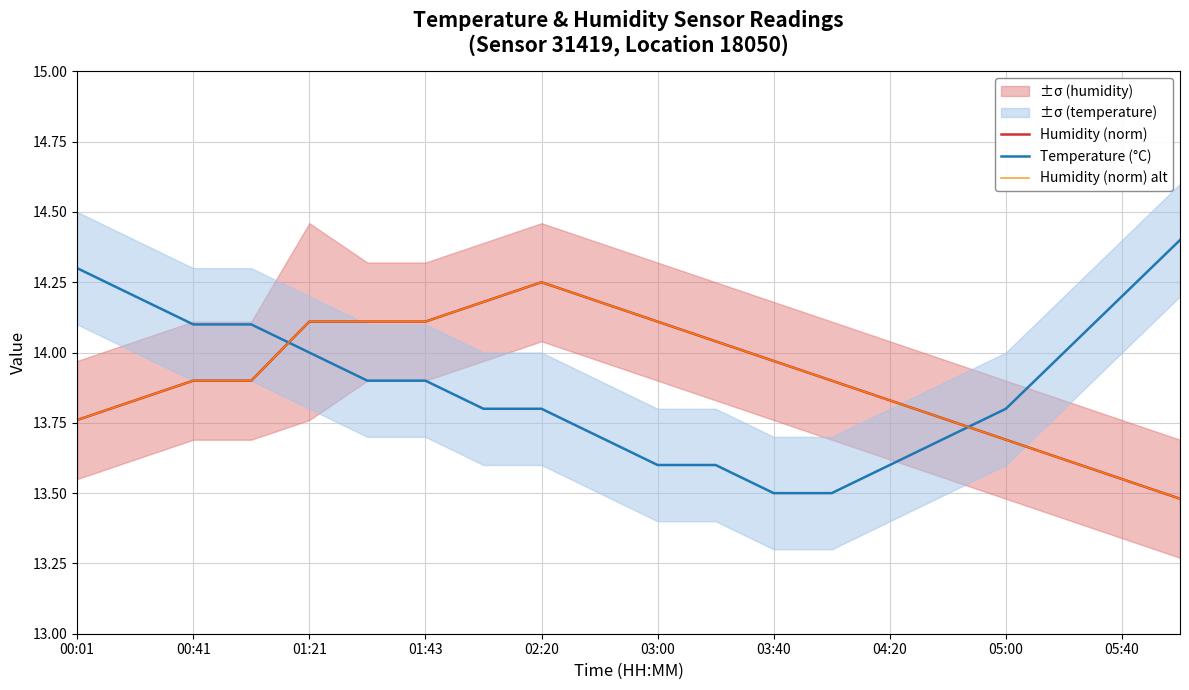

Rank the series by their maximum value, from highest to lowest.

Temperature (°C), Humidity (norm), Humidity (norm) alt